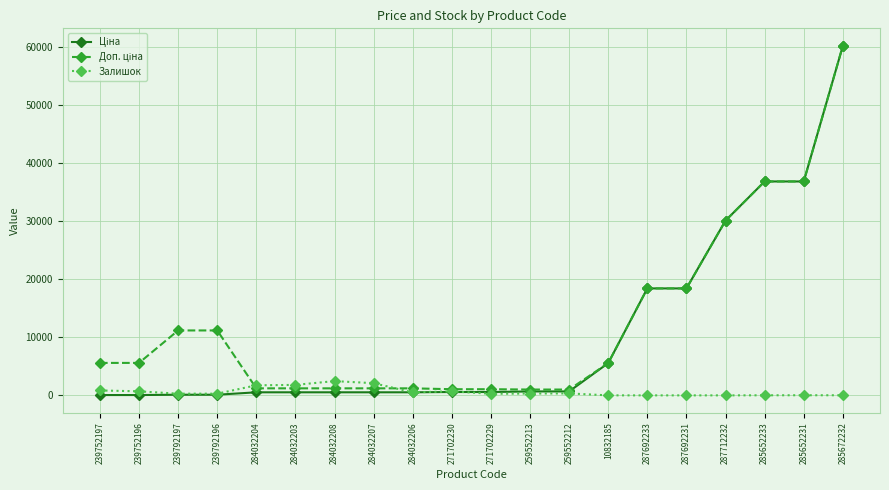

What is the greatest value displayed?

60205.6